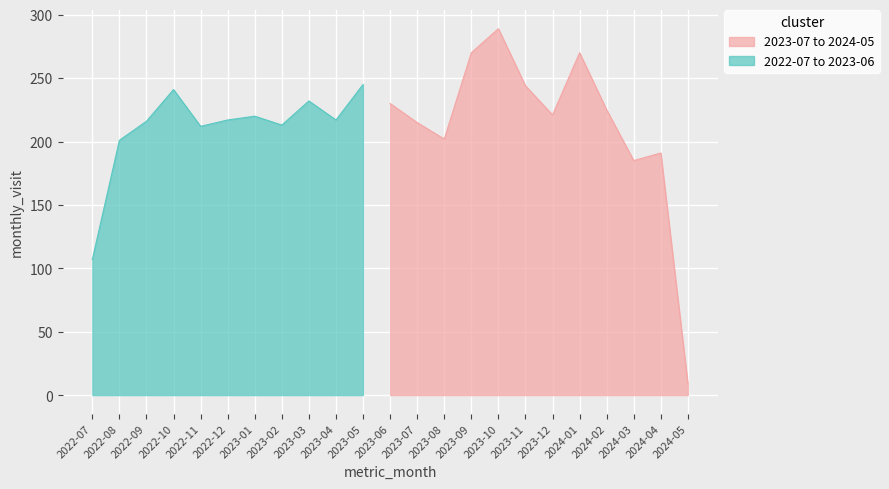

Approximately how many times larger is the value at 2022-12 compared to 2024-01?

0.8